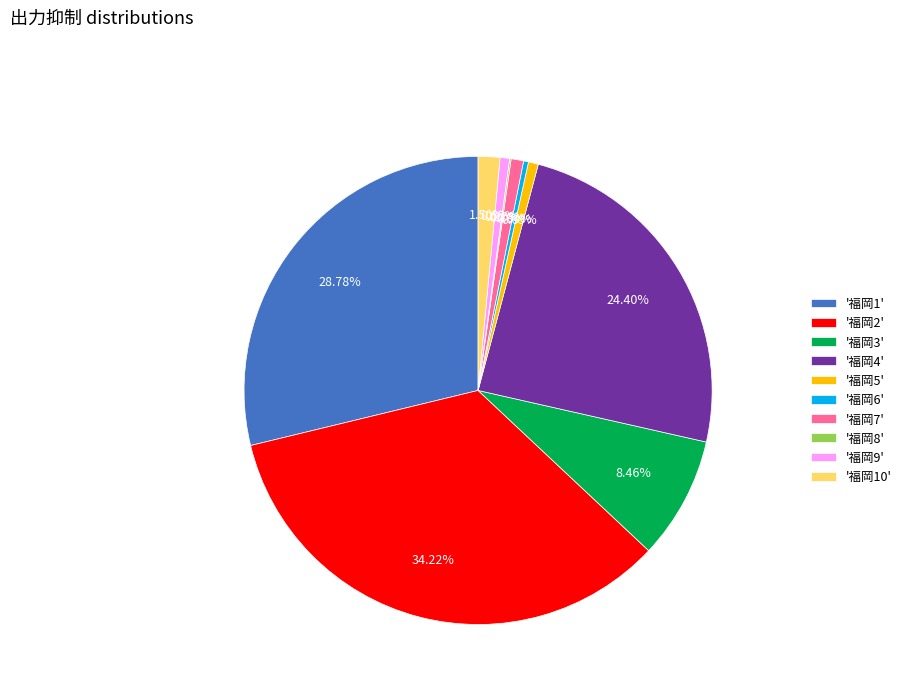

Approximately how many times larger is the value at '福岡2' compared to '福岡3'?

4.0